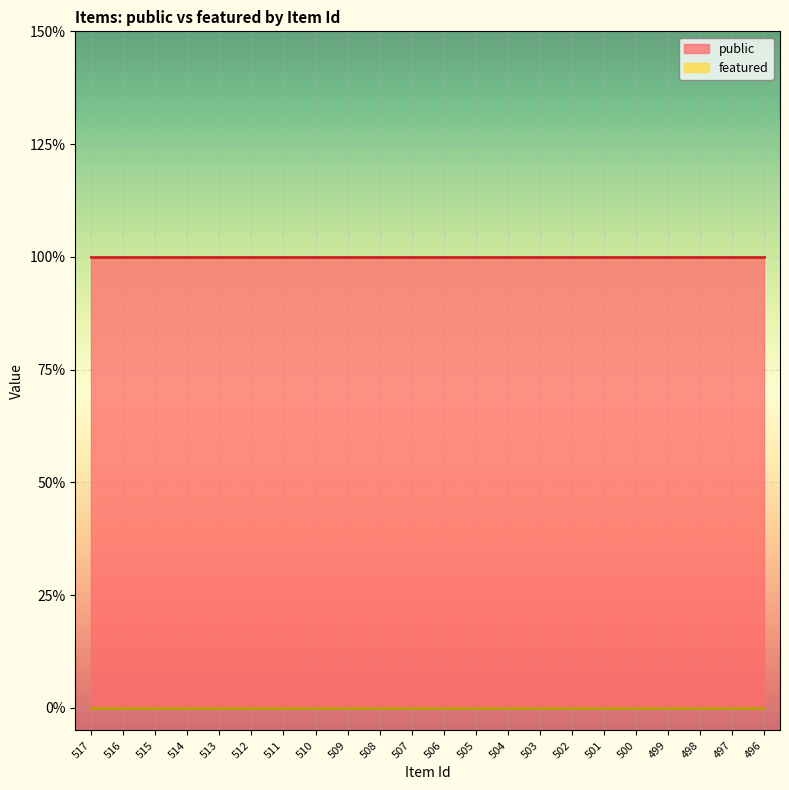

How many data points does each series have?

22